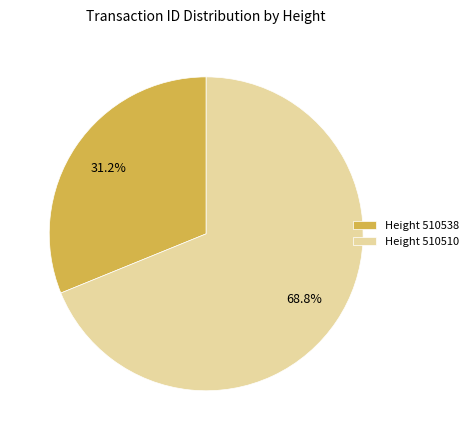

Approximately how many times larger is the value at Height 510510 compared to Height 510538?

2.2